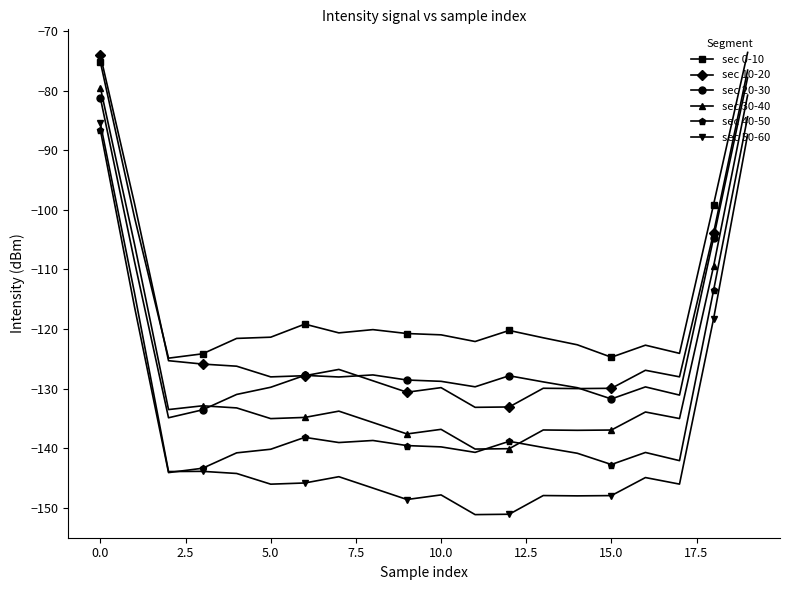

What are all the series names shown in the legend?

sec 0-10, sec 10-20, sec 20-30, sec 30-40, sec 40-50, sec 50-60